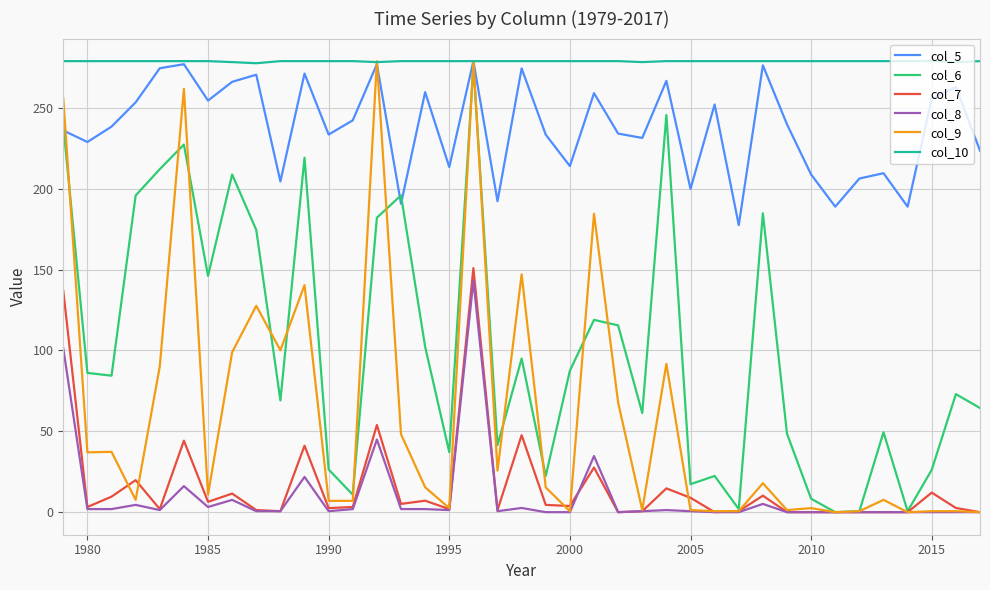

What is the maximum value shown in the chart?

278.9